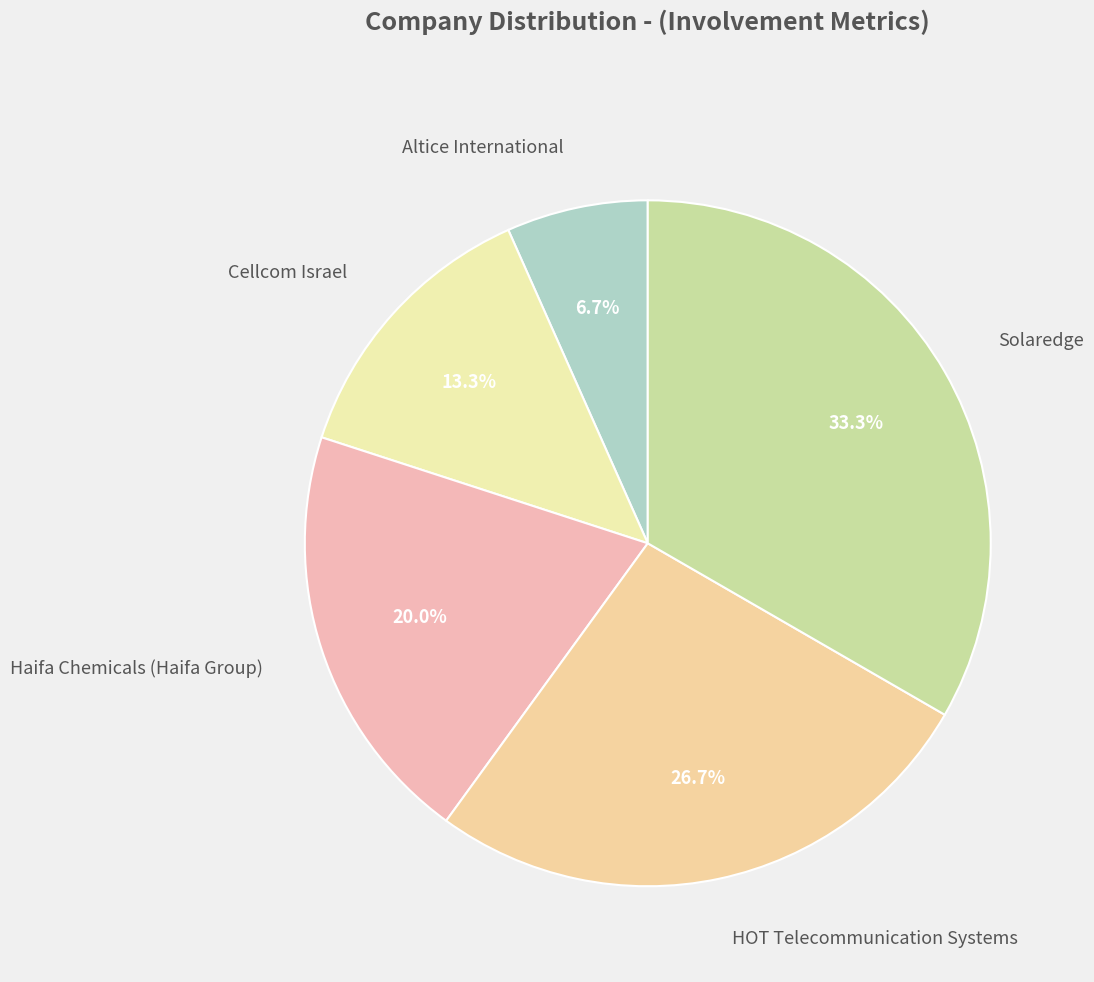

Count the number of slices in the pie.

5